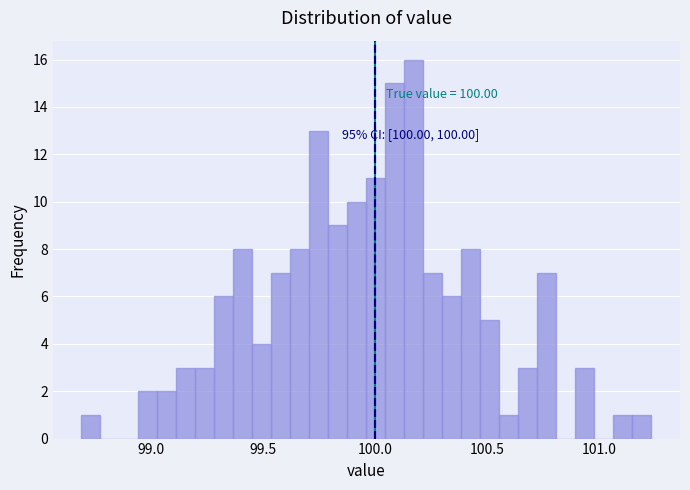

Read against the x-axis, roughly where is the centre of the tallest bar?

100.15